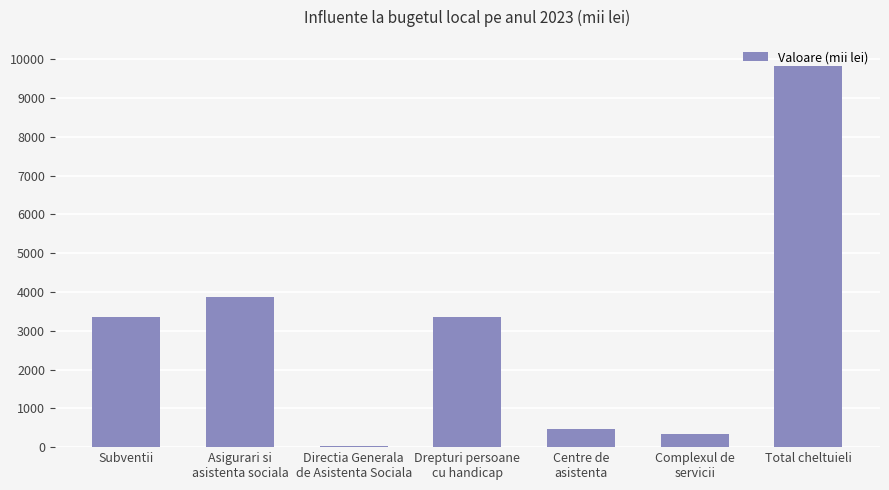

What is the sum of all values?

21251